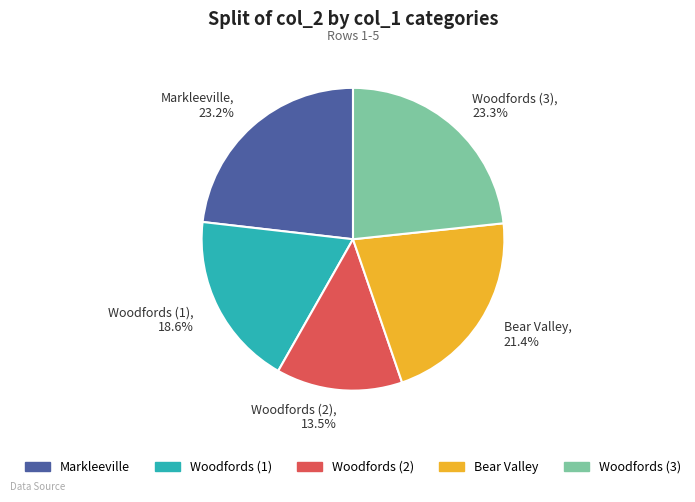

To the nearest percent, what is the average slice percentage?

20%